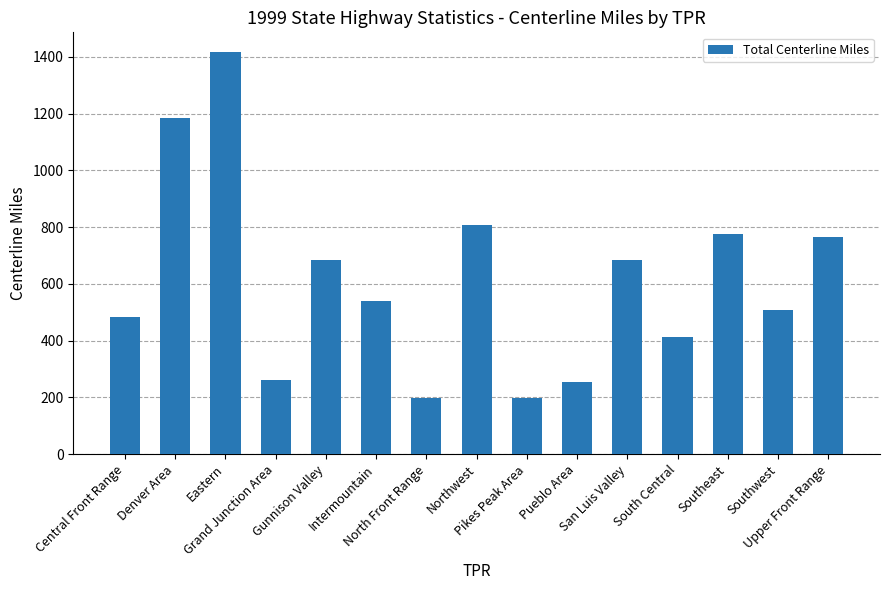

What is the value of the 4th bar from the left?

262.4